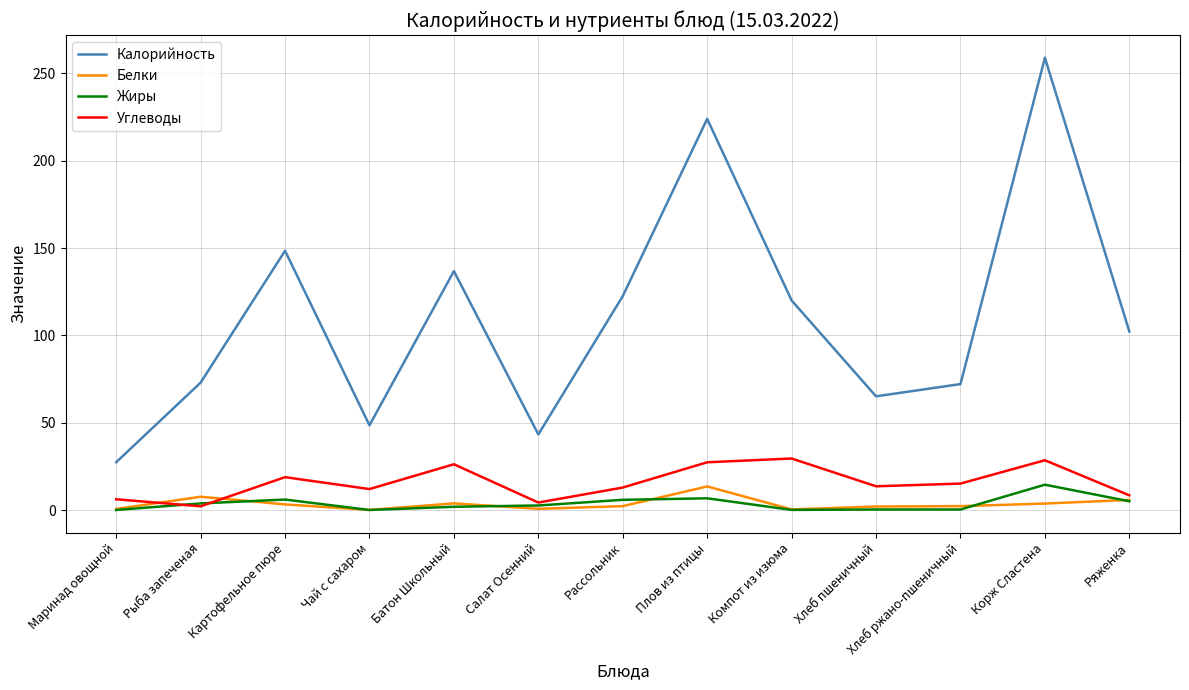

Which series has the largest total across all categories?

Калорийность